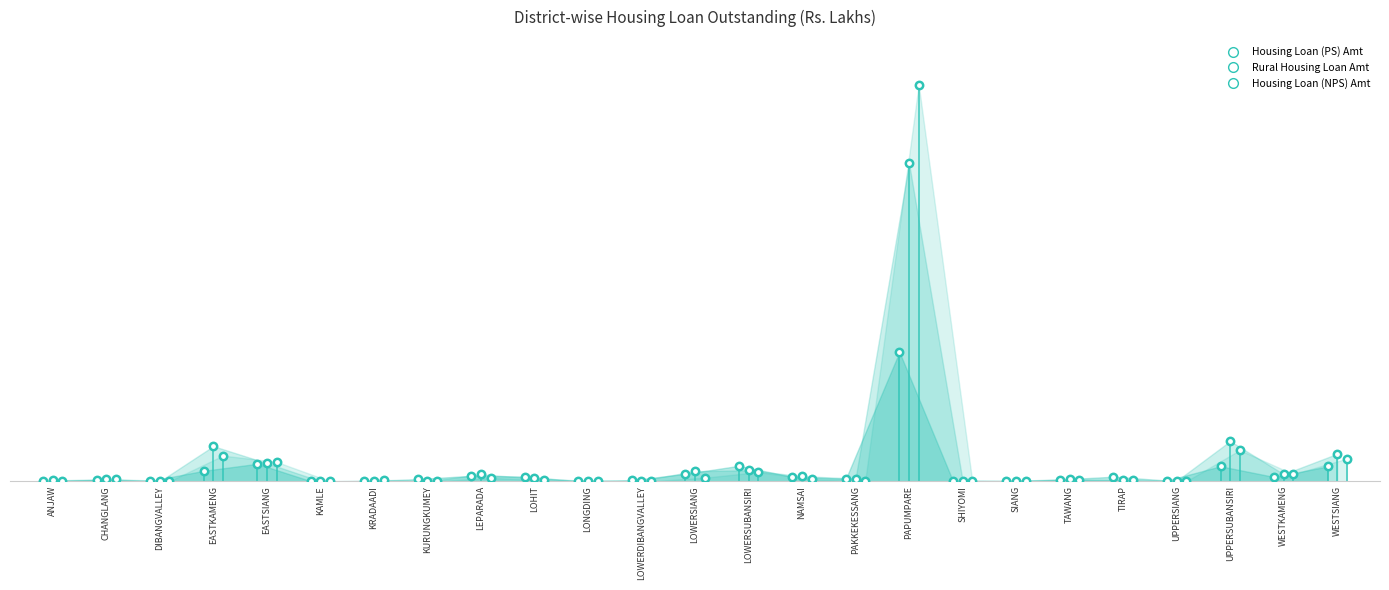

Which series contains the lowest Y value?

Housing Loan (PS) Amt